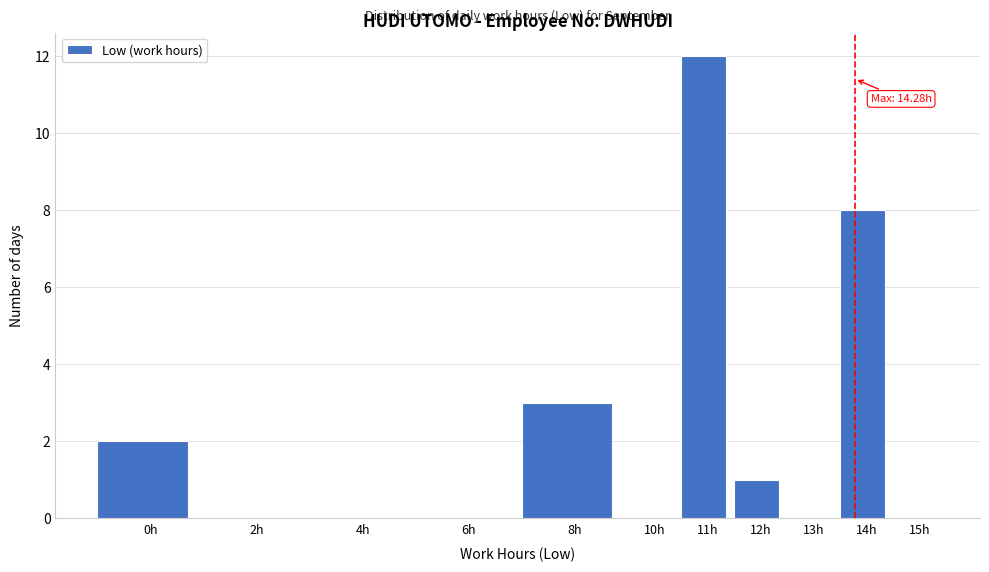

Reading right to left, extract all data points from this chart.

15h=0	14h=8	13h=0	12h=1	11h=12	10h=0	8h=3	6h=0	4h=0	2h=0	0h=2